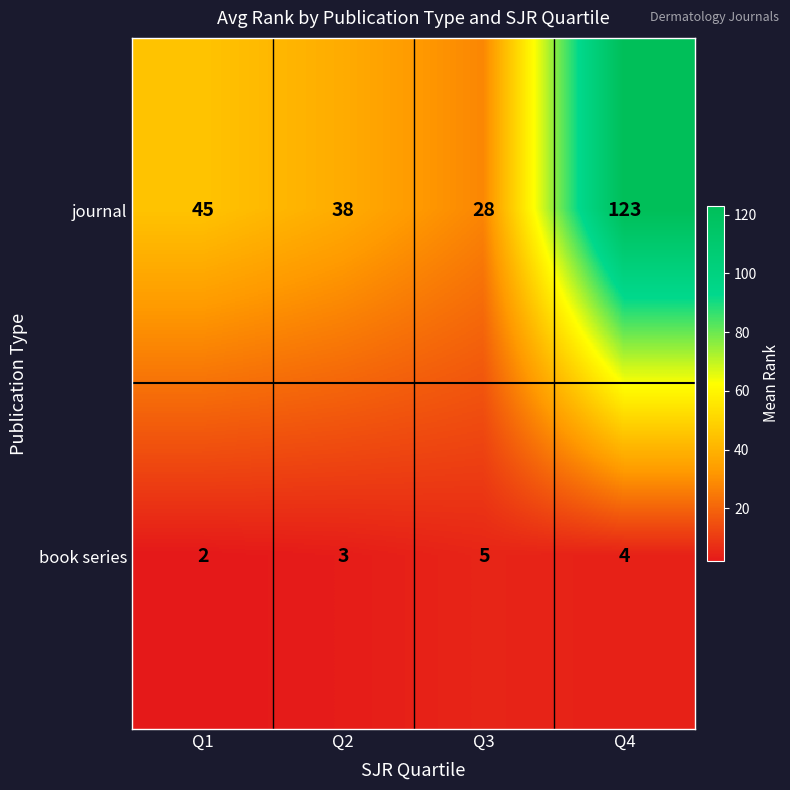

What is the greatest value displayed?

123